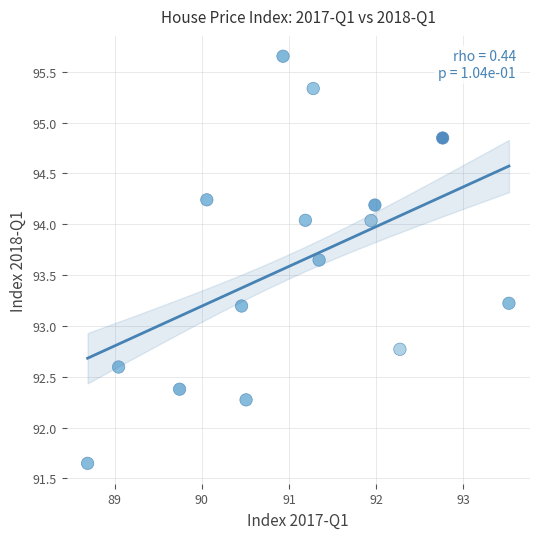

What is the range of Y values (max minus min)?

4.0